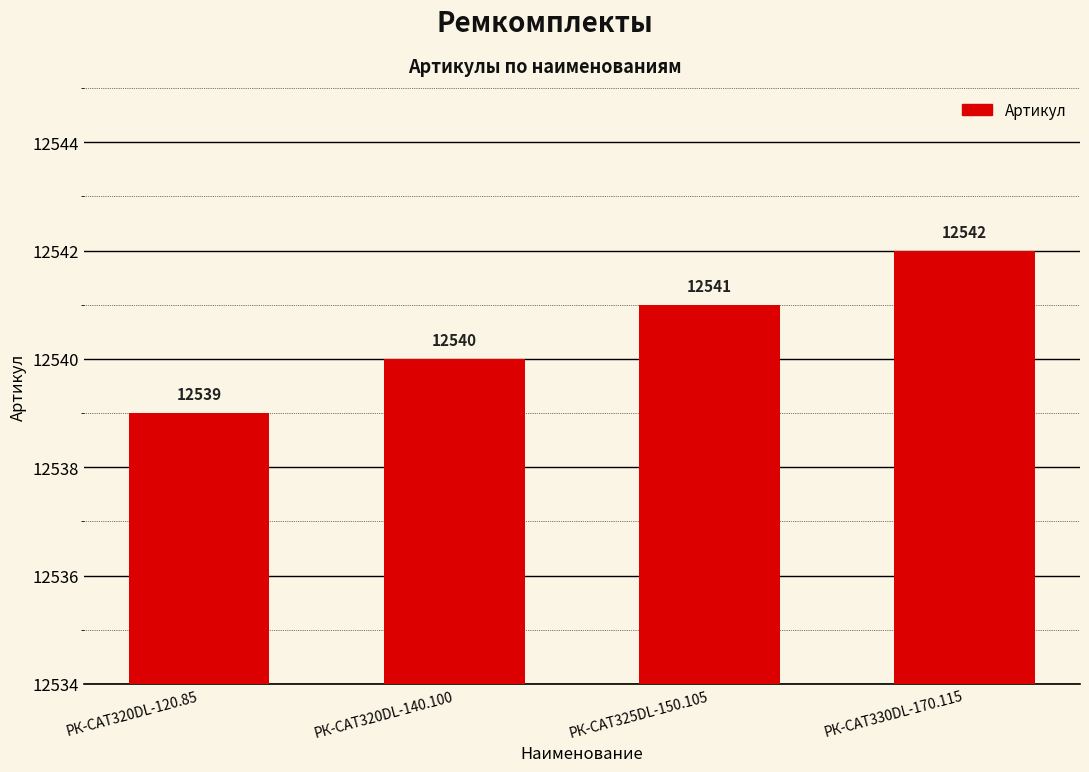

Between РК-CAT325DL-150.105 and РК-CAT320DL-120.85, which is larger?

РК-CAT325DL-150.105